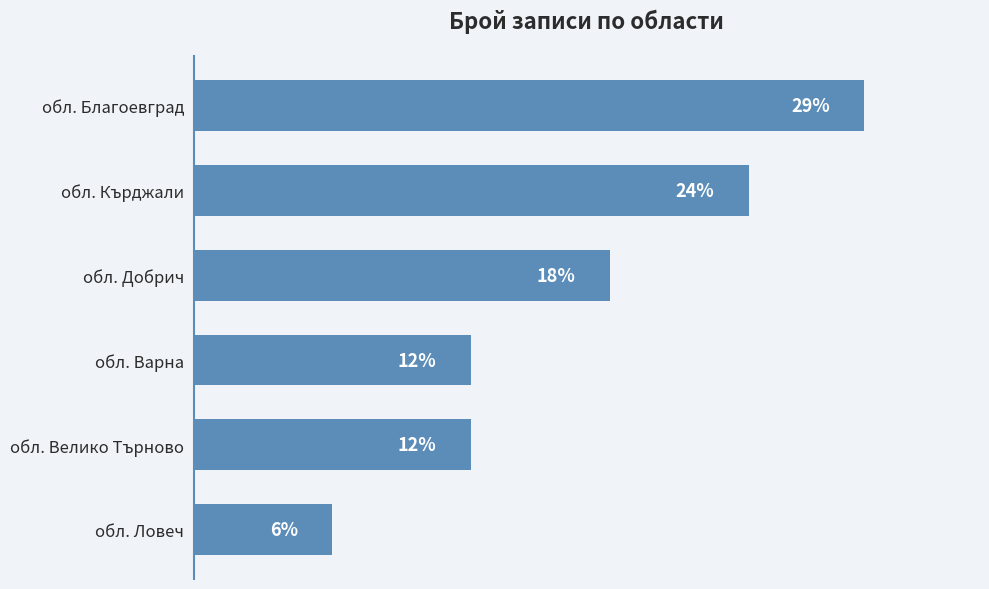

Which category has the highest value across all series?

обл. Благоевград